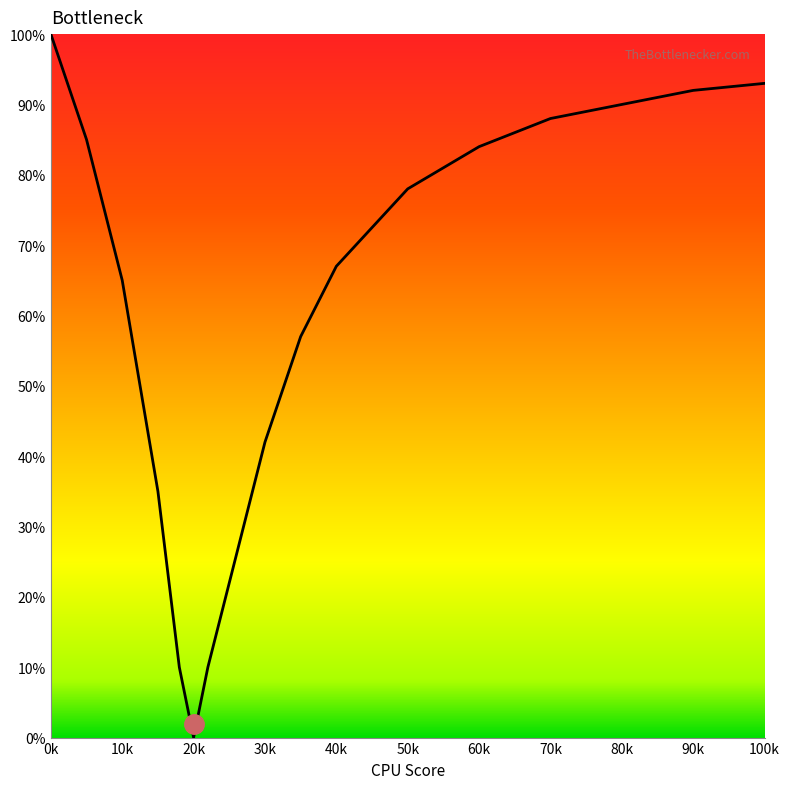

How many interior local valleys (lower than both neighbors) does the data have?

1